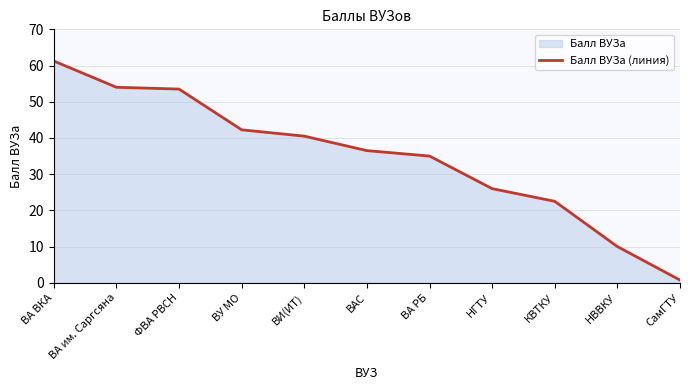

What position from the left is ВА РБ?

7